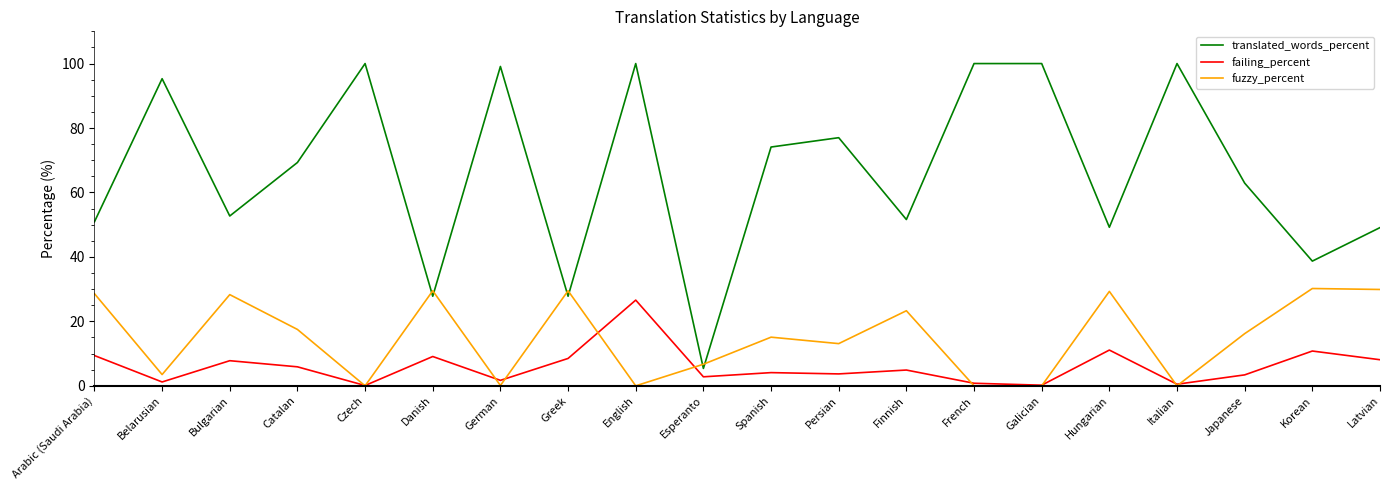

Which category has the lowest value in the translated_words_percent series?

Esperanto